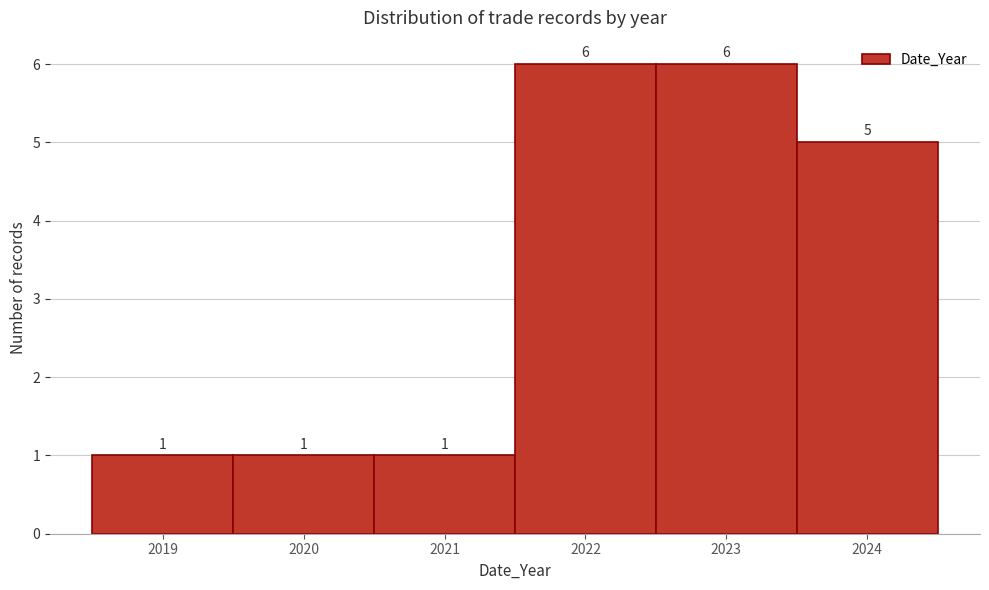

Reading left to right, list every bar in this chart as the range it spans on the x-axis followed by its height.

2018.5 to 2019.5: 1
2019.5 to 2020.5: 1
2020.5 to 2021.5: 1
2021.5 to 2022.5: 6
2022.5 to 2023.5: 6
2023.5 to 2024.5: 5